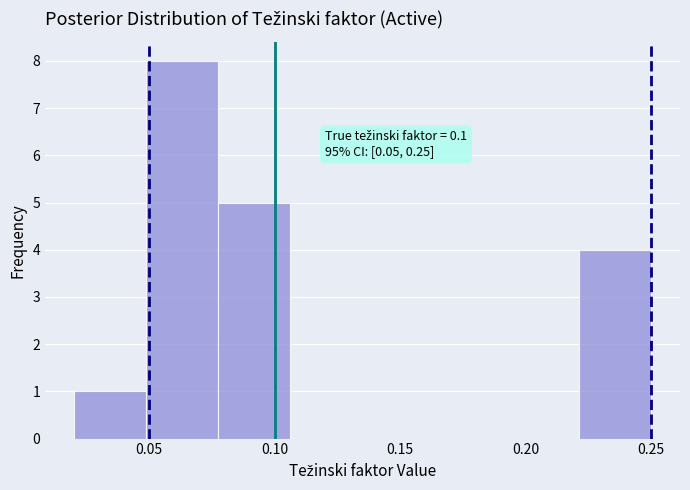

Which range on the x-axis has the tallest bar?

0.050 to 0.080